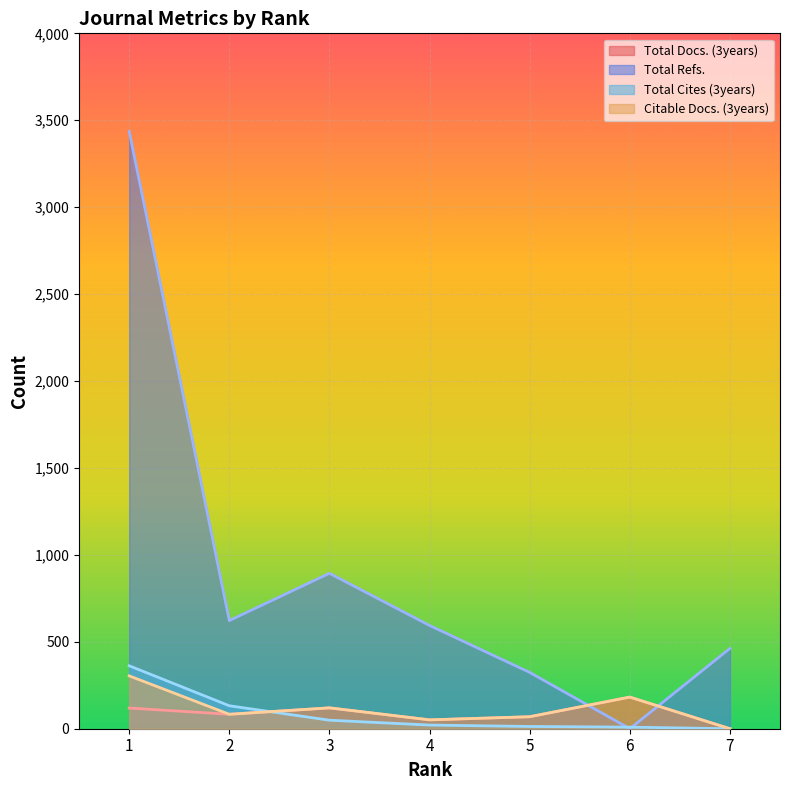

At which category does the chart reach its minimum across all series?

7